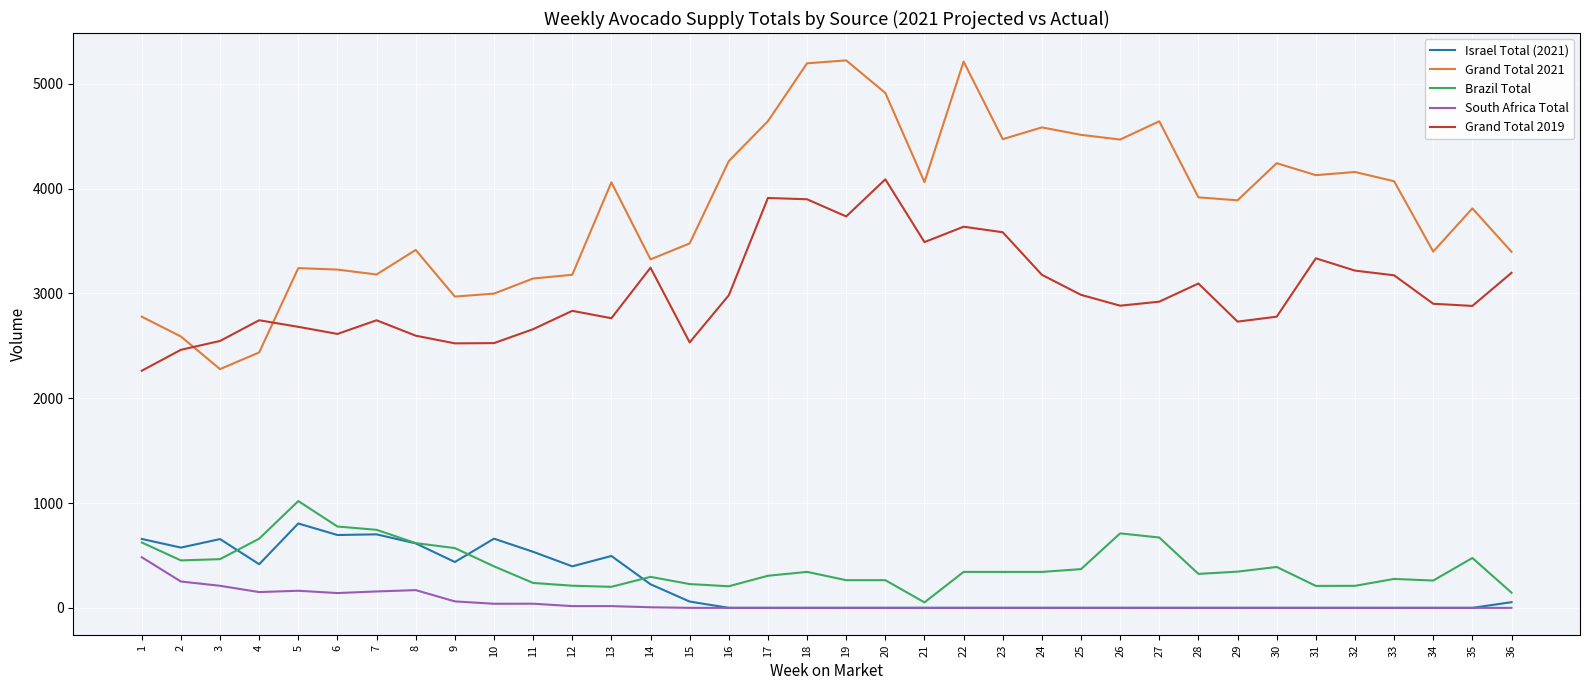

List the series in order of their peak value, highest first.

Grand Total 2021, Grand Total 2019, Brazil Total, Israel Total (2021), South Africa Total